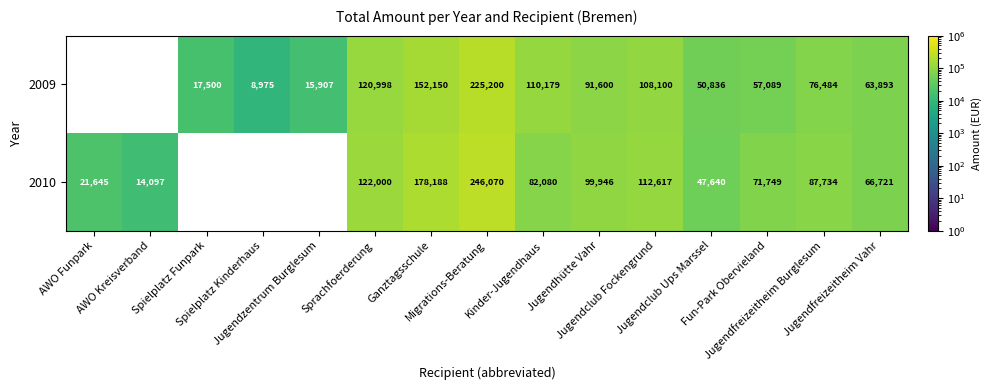

The value of 2010 at Sprachfoerderung is 26161.1. True or false?

False